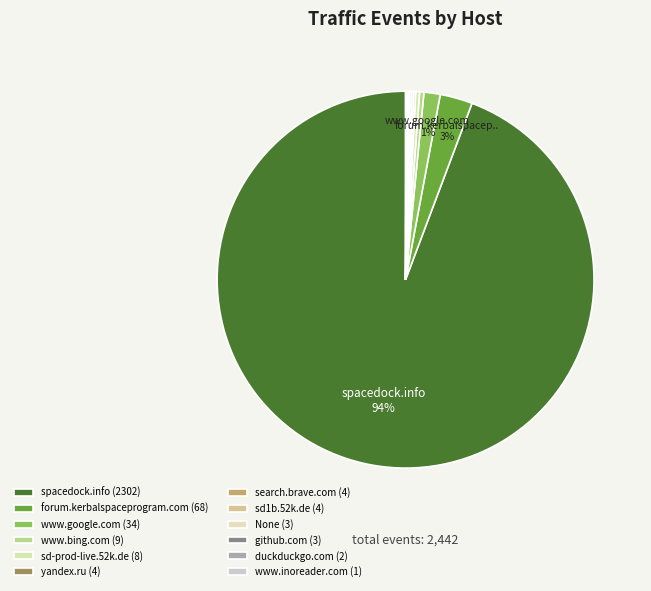

Which slice is the smallest?

www.inoreader.com